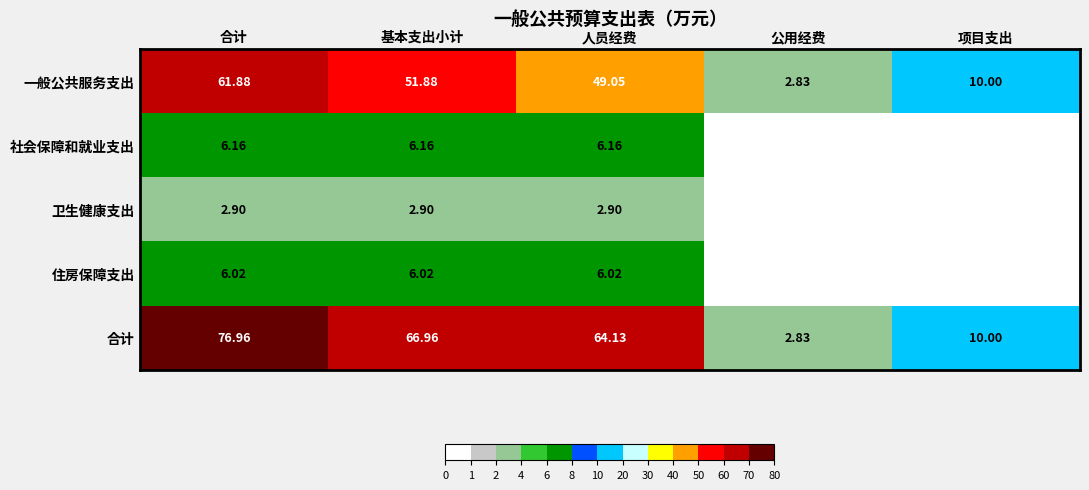

The value of 住房保障支出 at 基本支出小计 is 3.7. True or false?

False